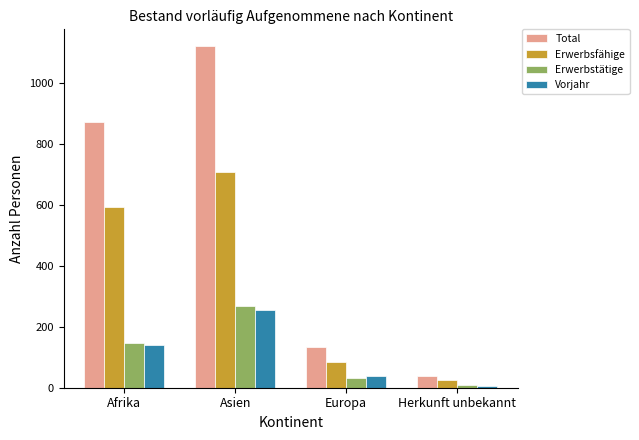

Does the chart contain stacked bars?

No